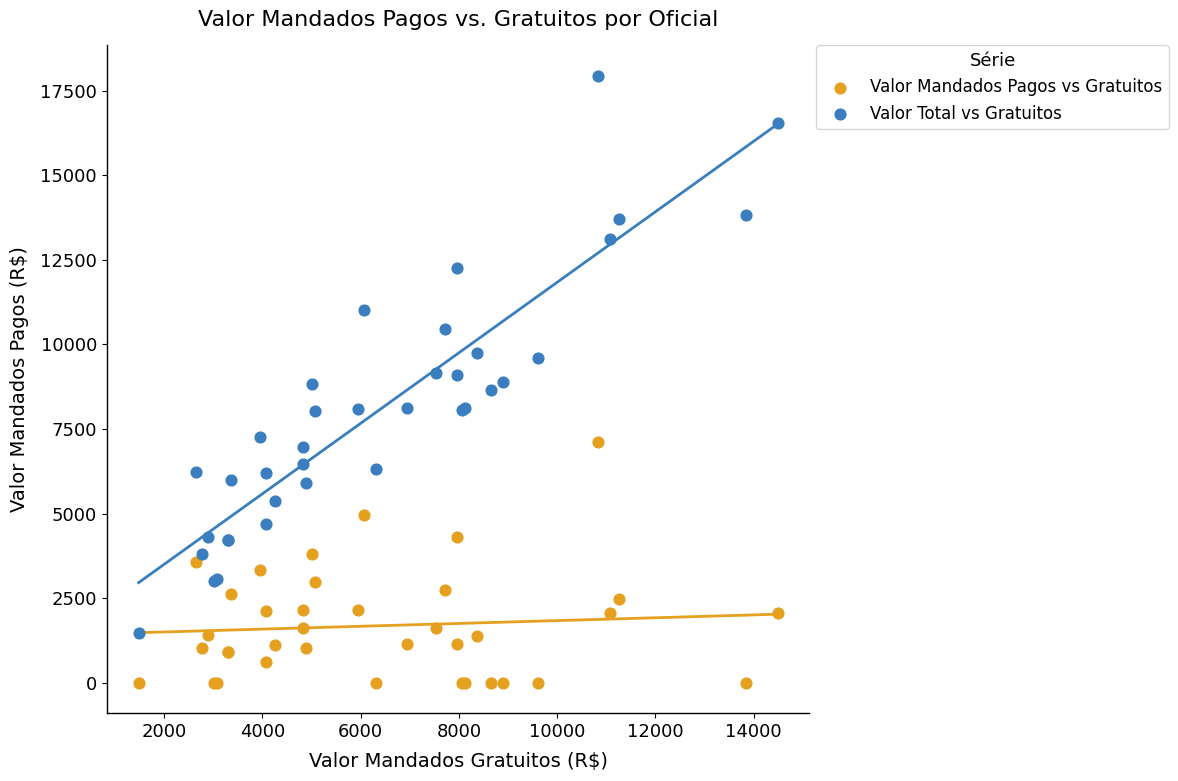

Which series has the widest spread of Y values?

Valor Total vs Gratuitos